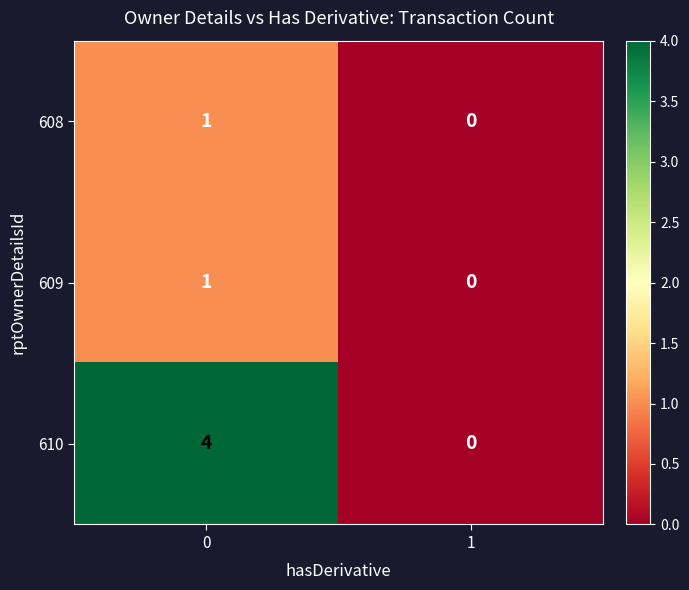

Which series changed the most between 0 and 1?

610